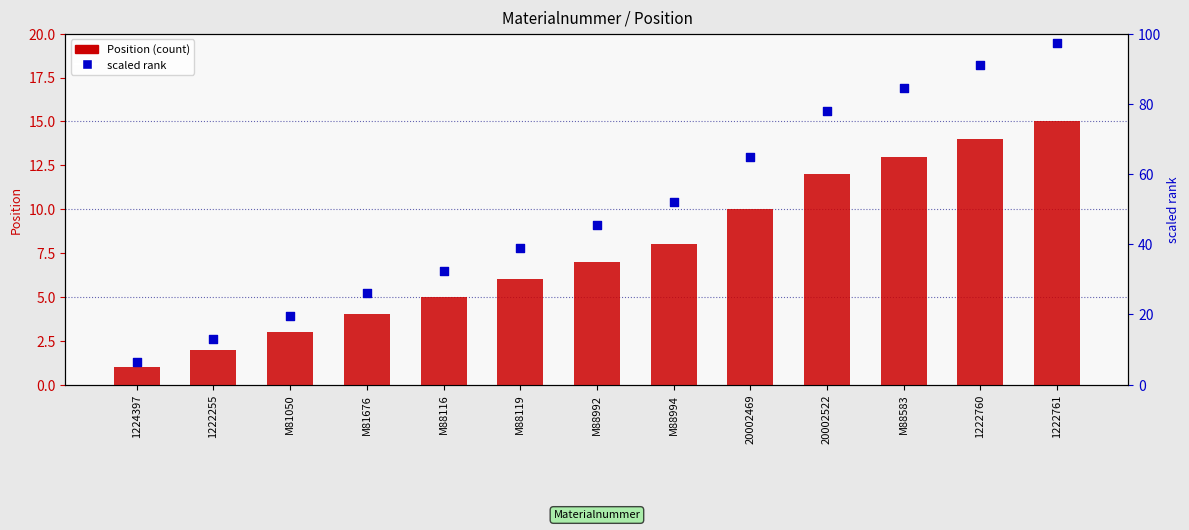

Which series reaches the maximum Y coordinate?

scaled Position (rank)